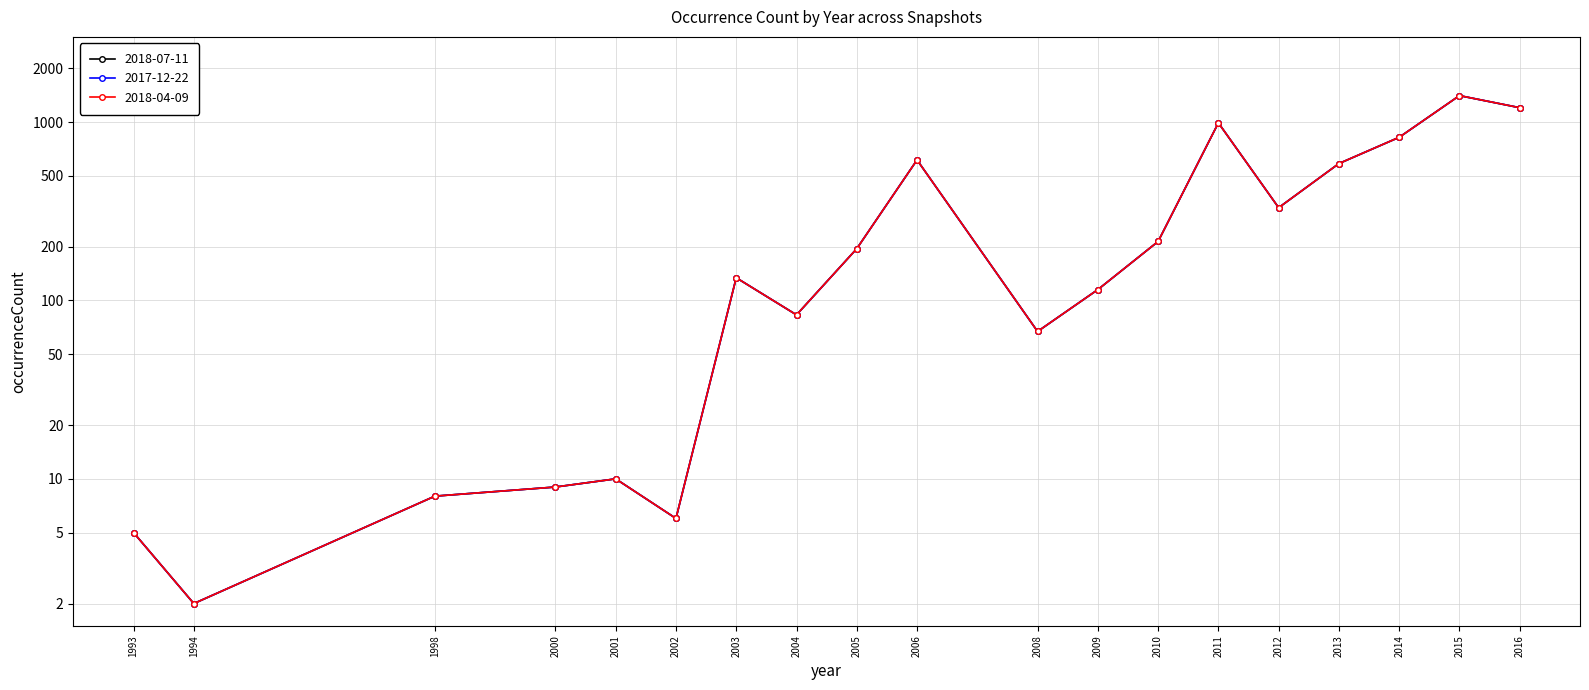

How many data points in 2018-04-09 are less than 134?

9